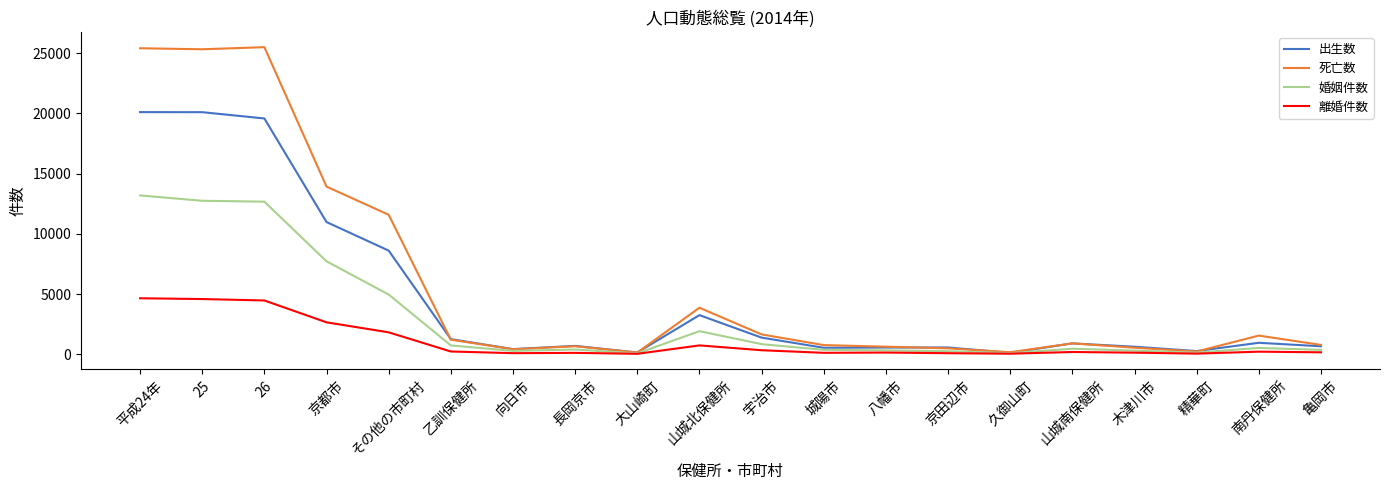

Is it true that 死亡数 equals 410 at 向日市?

True